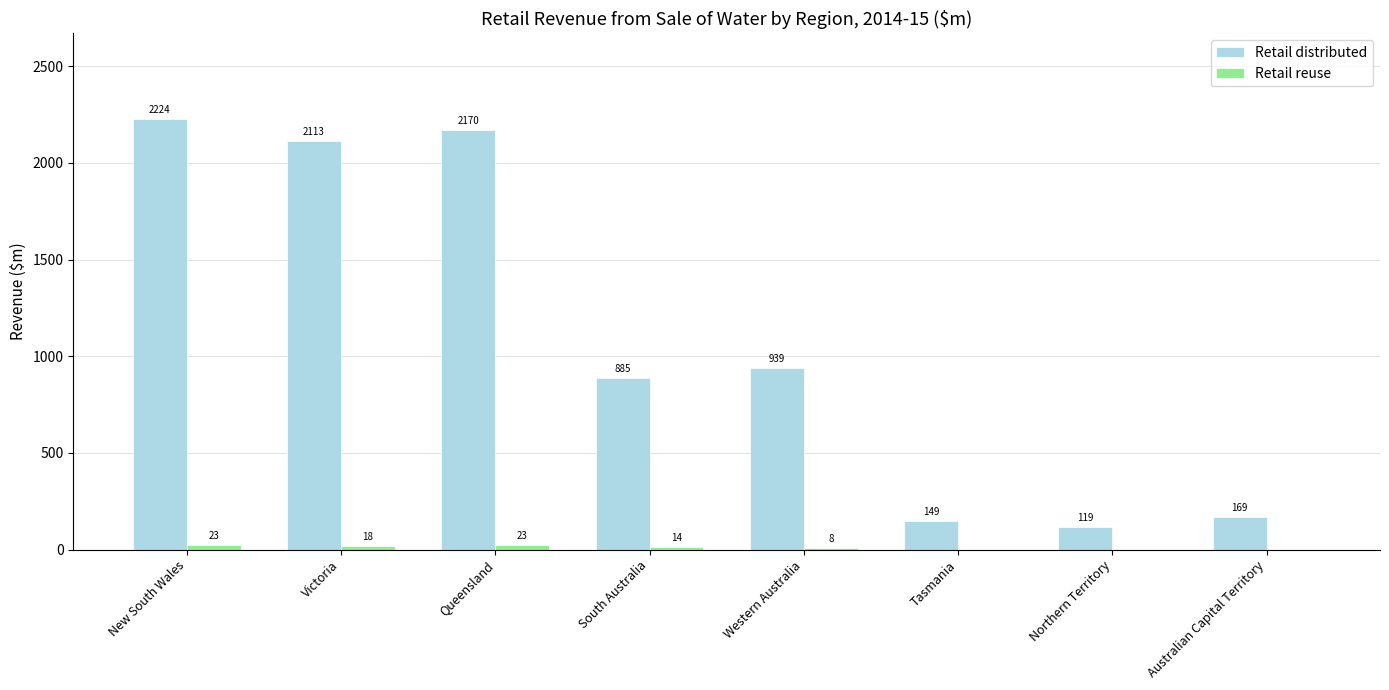

Is it true that Retail distributed equals 938.8 at Western Australia?

True